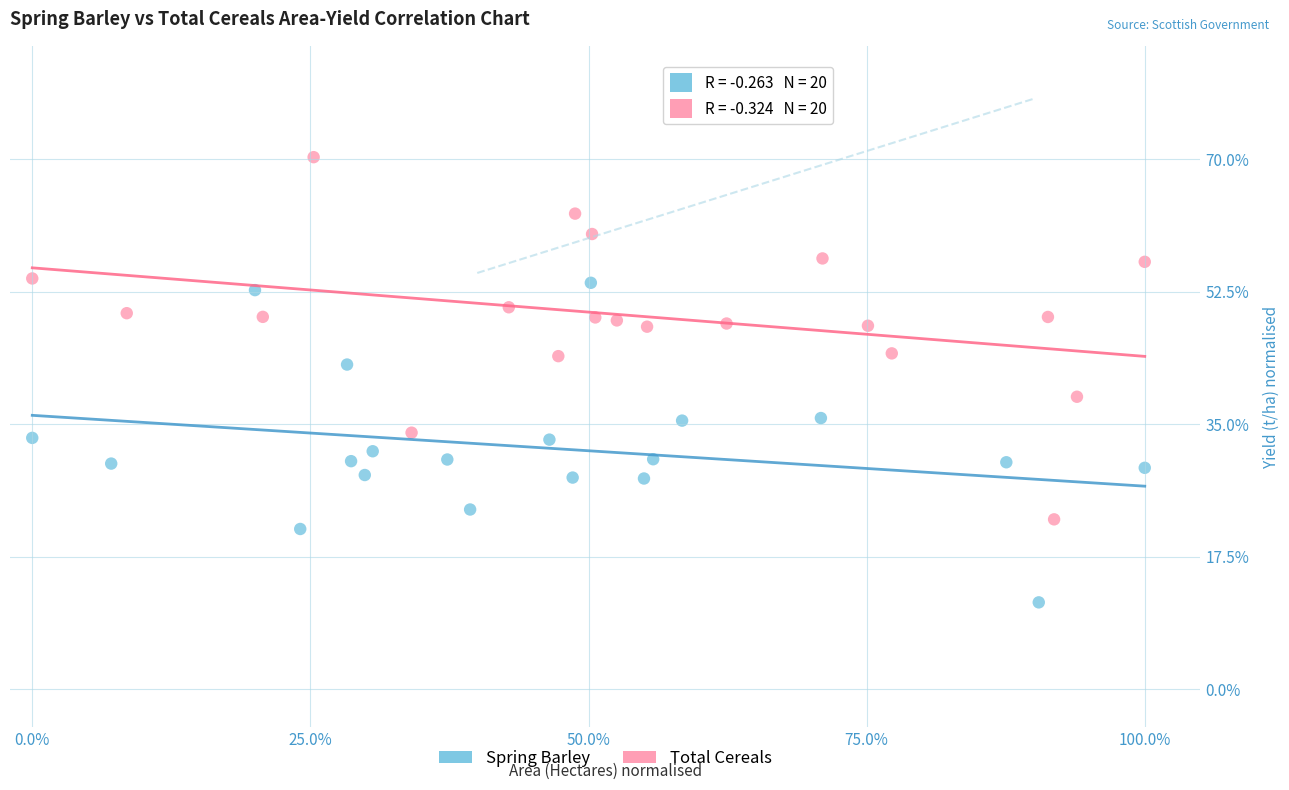

Which series contains the lowest Y value?

Spring Barley